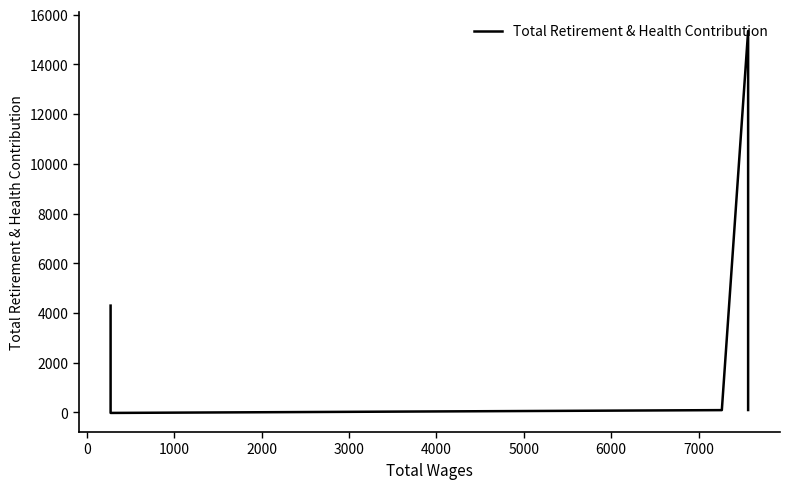

The chart shows a value of 23037 at 3000. True or false?

False